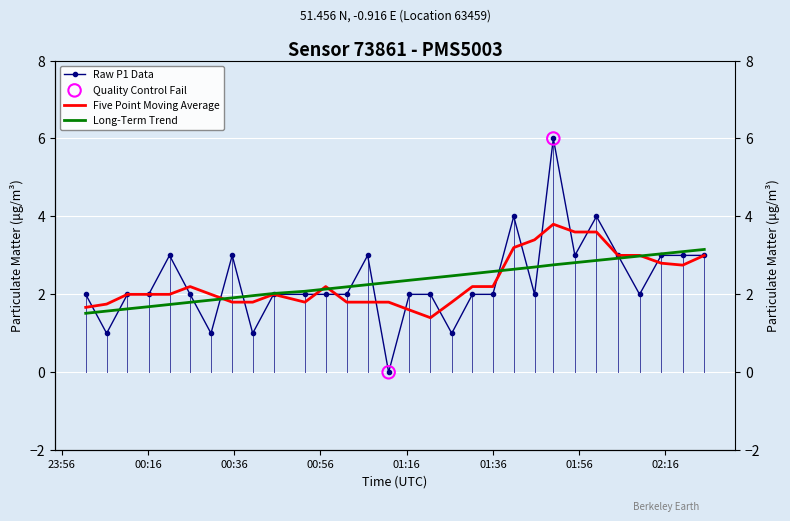

Between 00:52 and 01:51, which is larger?

01:51